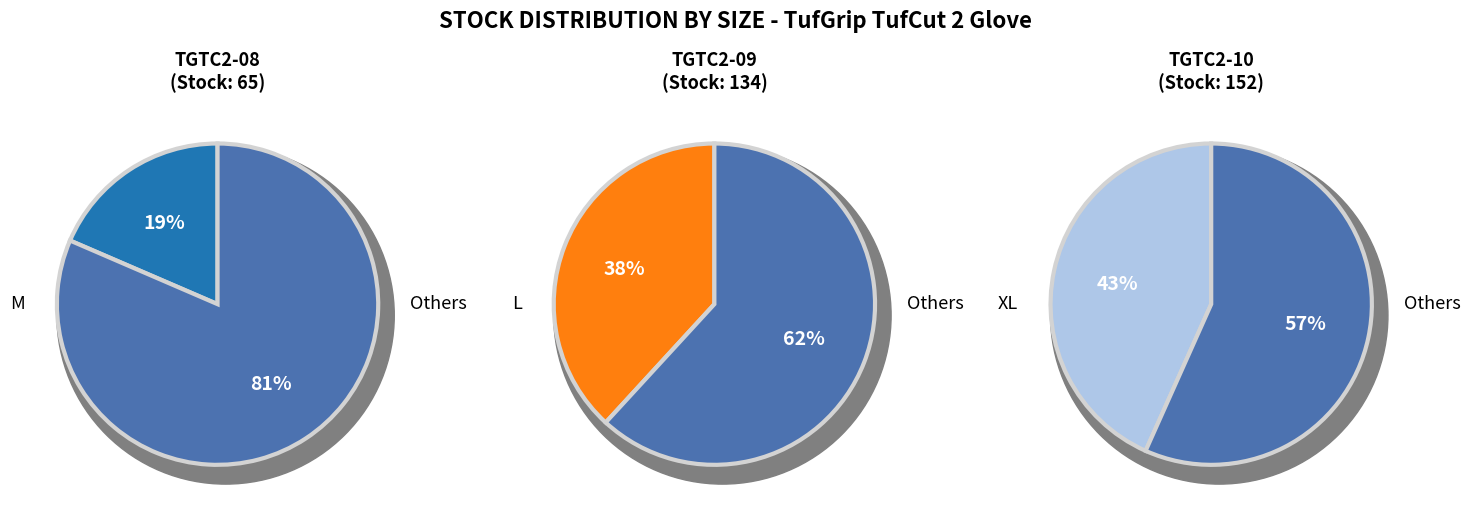

Which slice is the smallest?

TGTC2-08 (M)